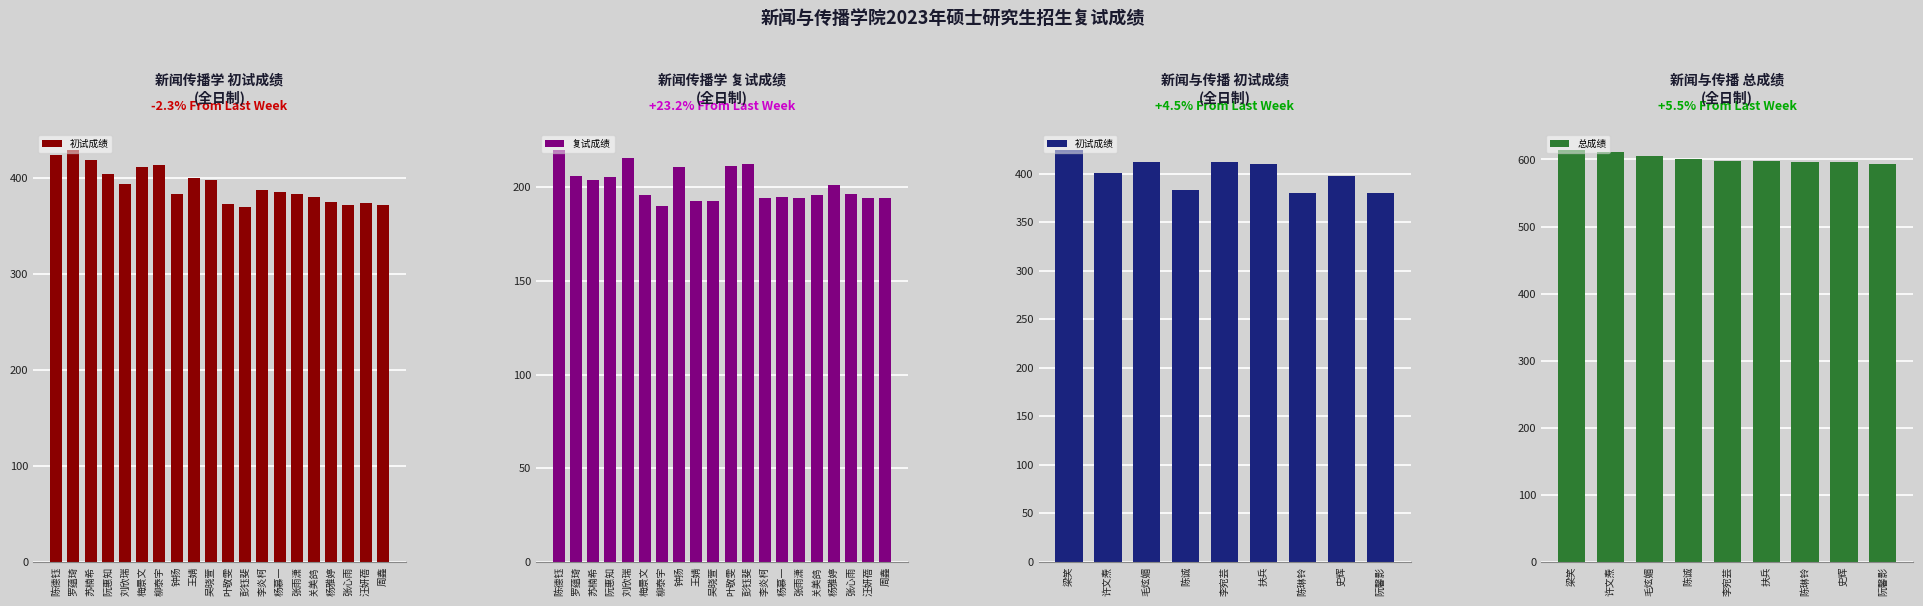

At how many categories does at least one series exceed 134?

20